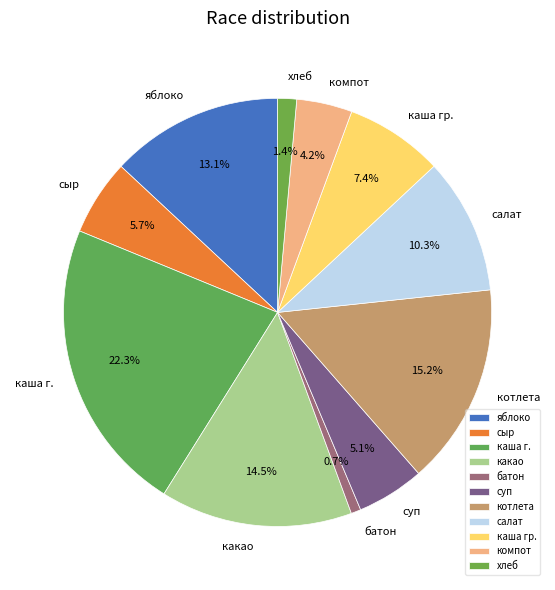

Is there a majority slice in this chart?

No